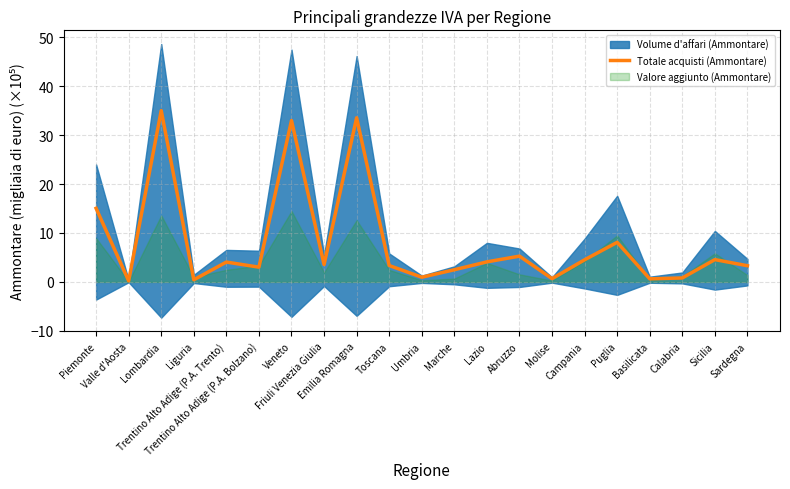

Where is the first local minimum?

Valle d'Aosta